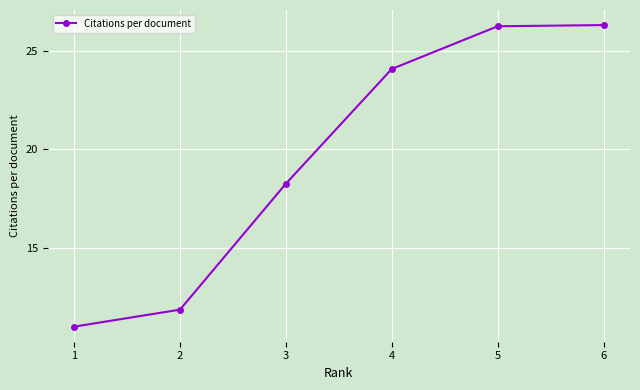

The chart shows a value of 5.7 at 5. True or false?

False